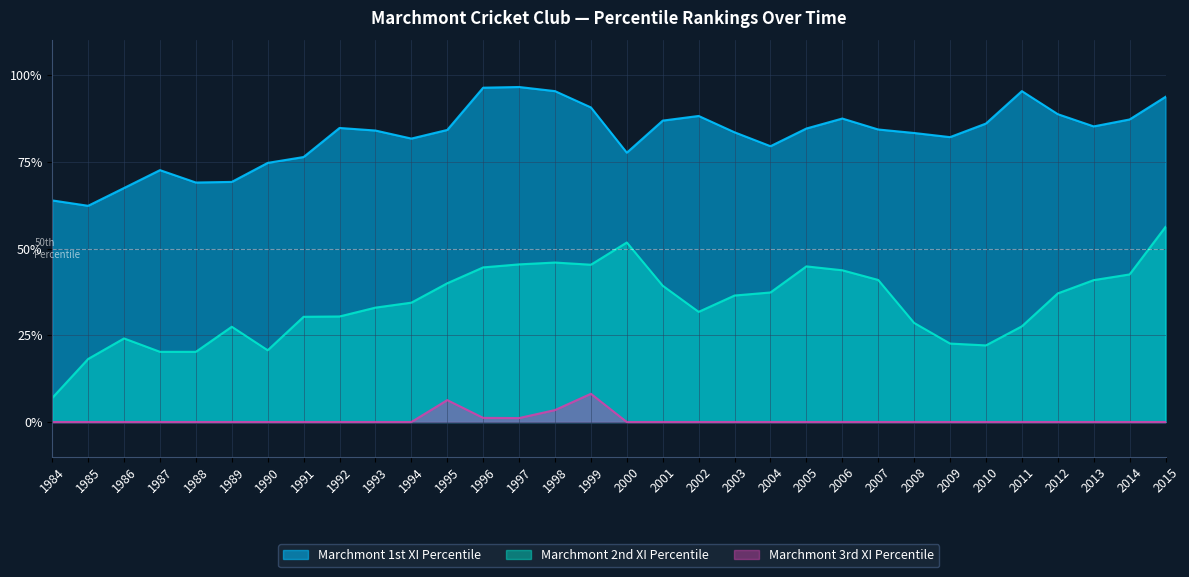

What is the total value across all series at 1985?

80.5